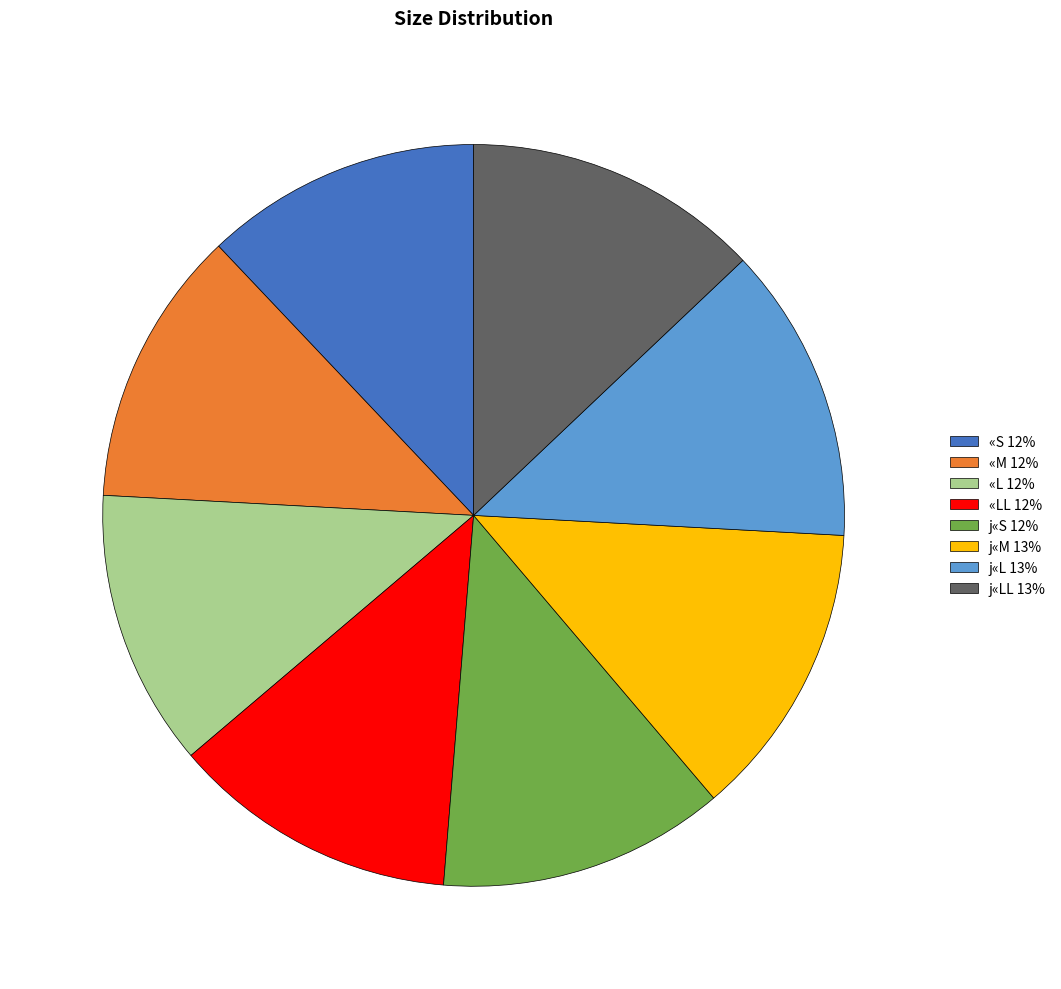

What is the ratio of the value at j«LL 13% to the value at «M 12%?

1.1